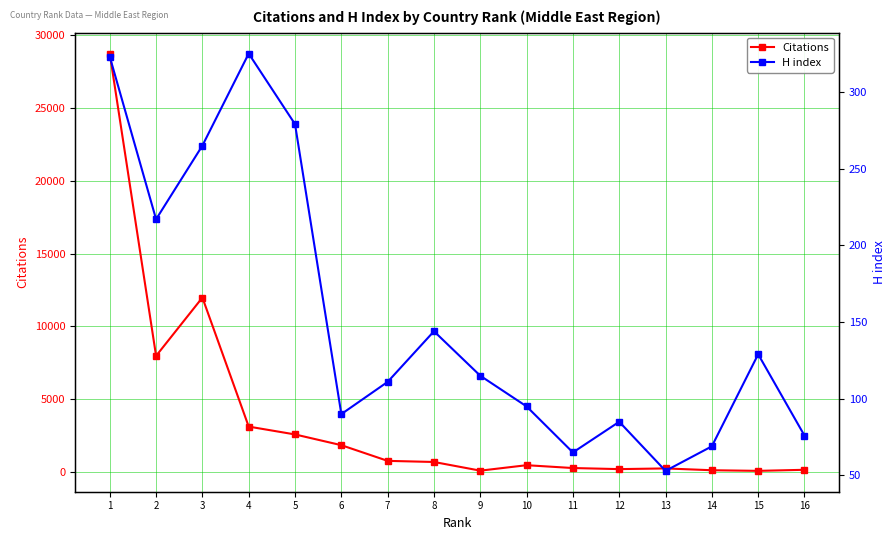

Where does the Citations series first go above 672?

1